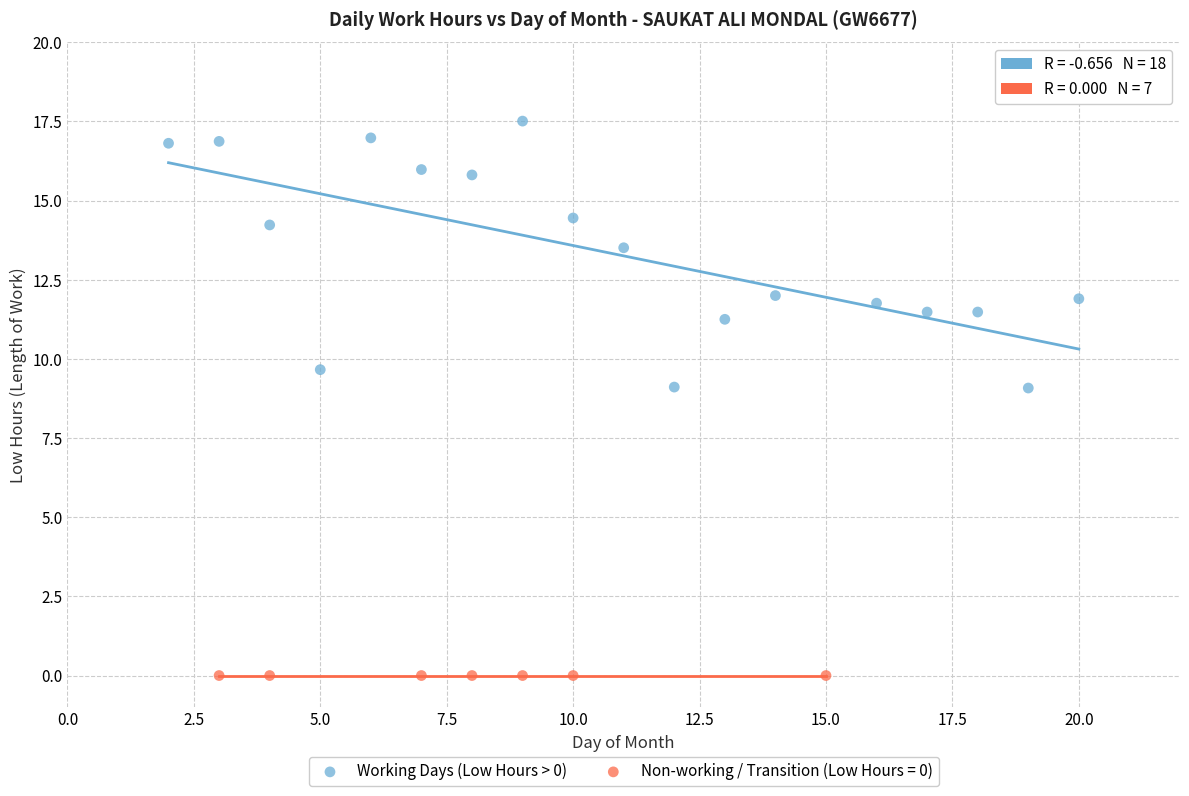

Which series reaches the minimum Y coordinate?

Non-working / Transition (Low Hours = 0)